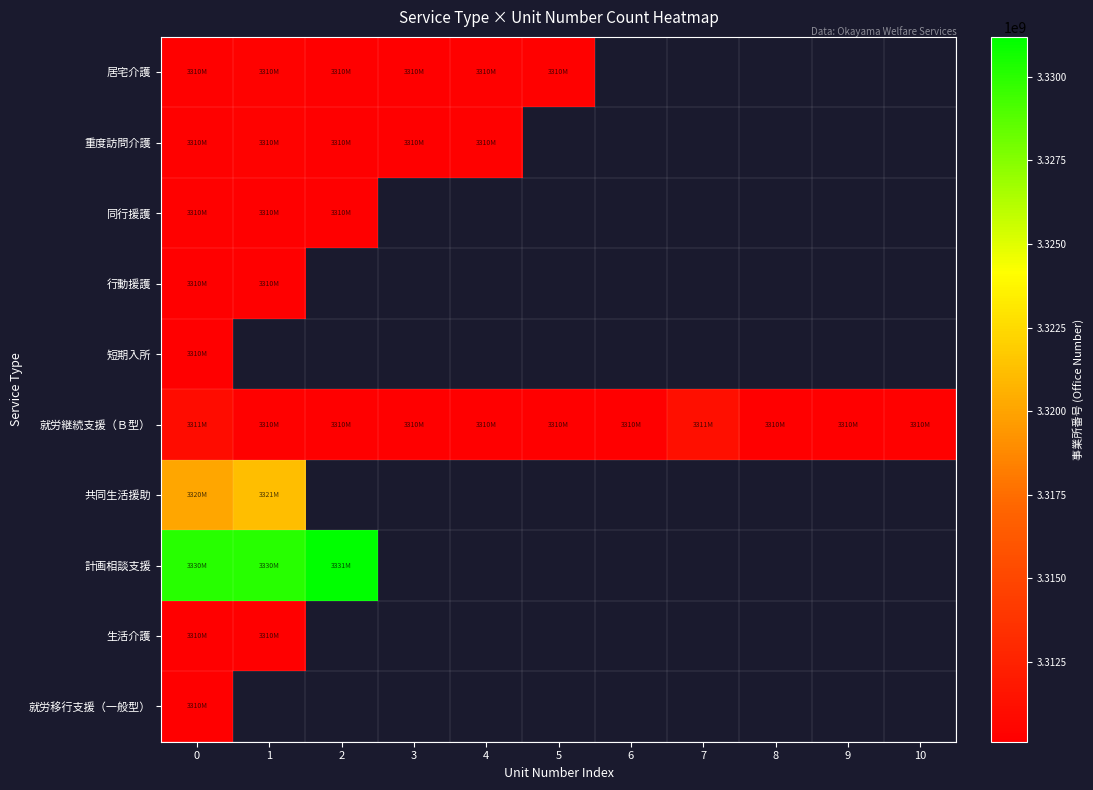

At how many categories does at least one series exceed 3326549711?

3